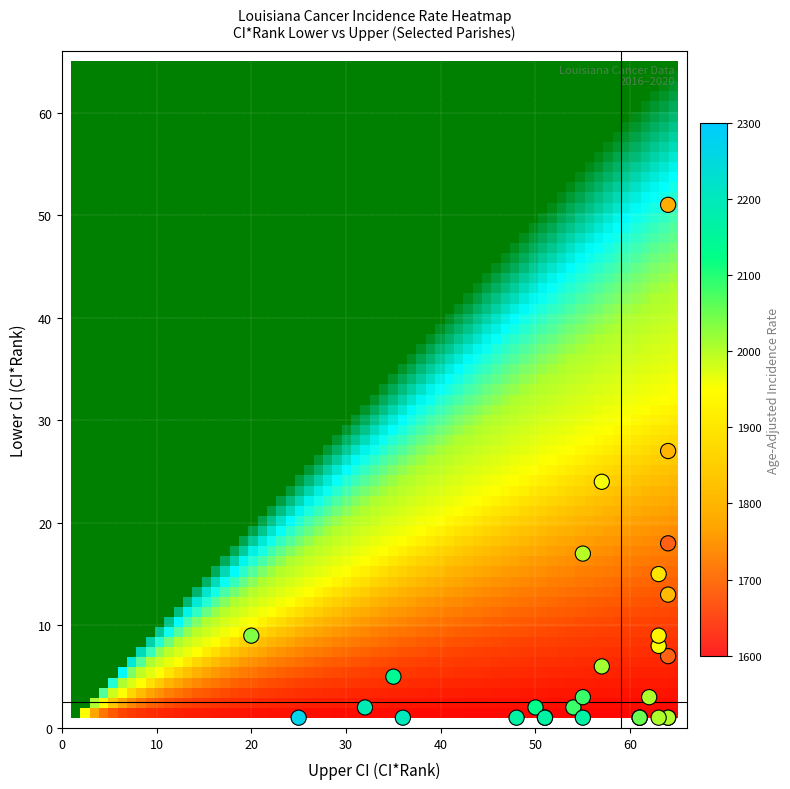

What Y value in the scatter plot is closest to 26?

27